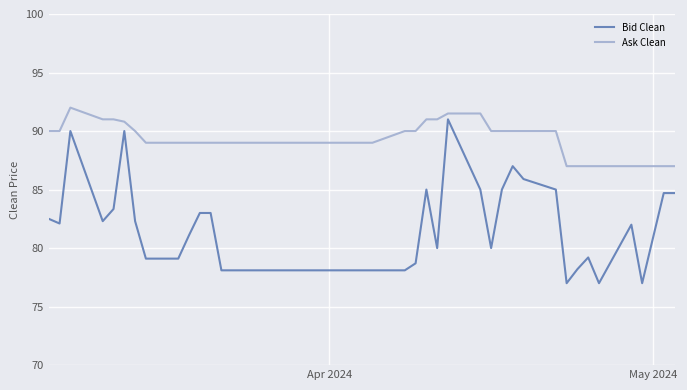

Which series has the largest range (max minus min)?

Bid Clean